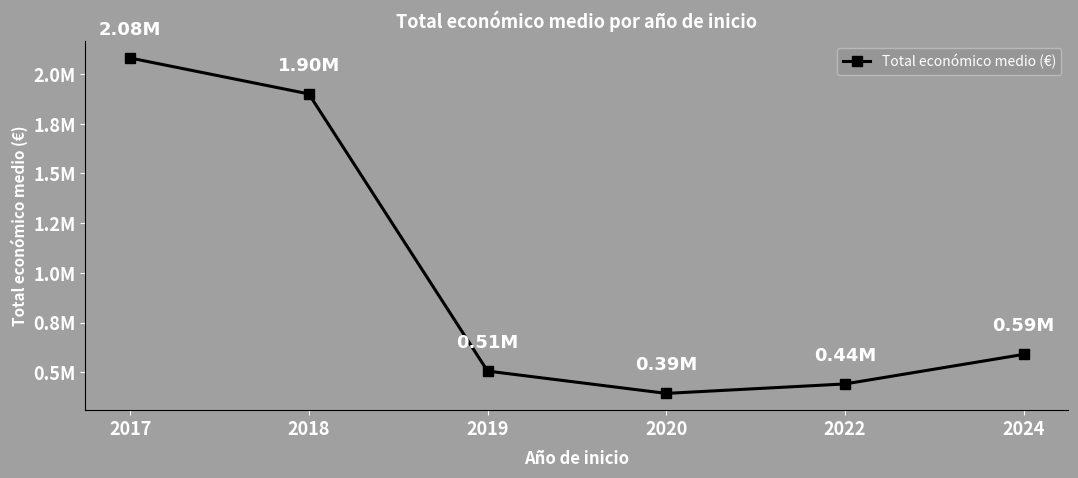

Reading left to right, extract all data points from this chart.

2080493.5	1899965.1	506420.7	394218.5	441725.8	590352.0